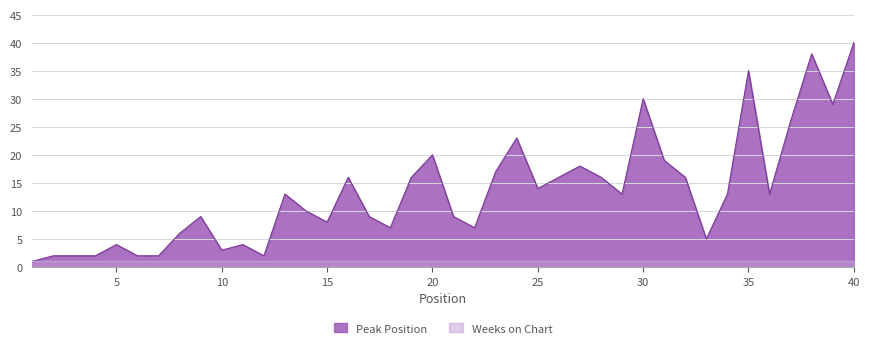

Which category has the highest value across all series?

40